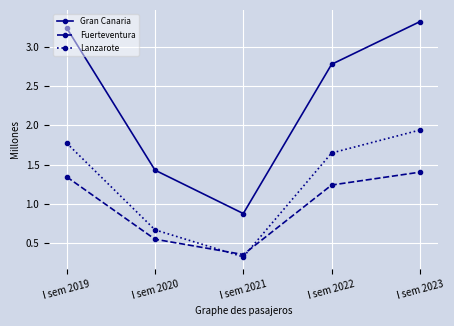

How many data points does each series have?

5